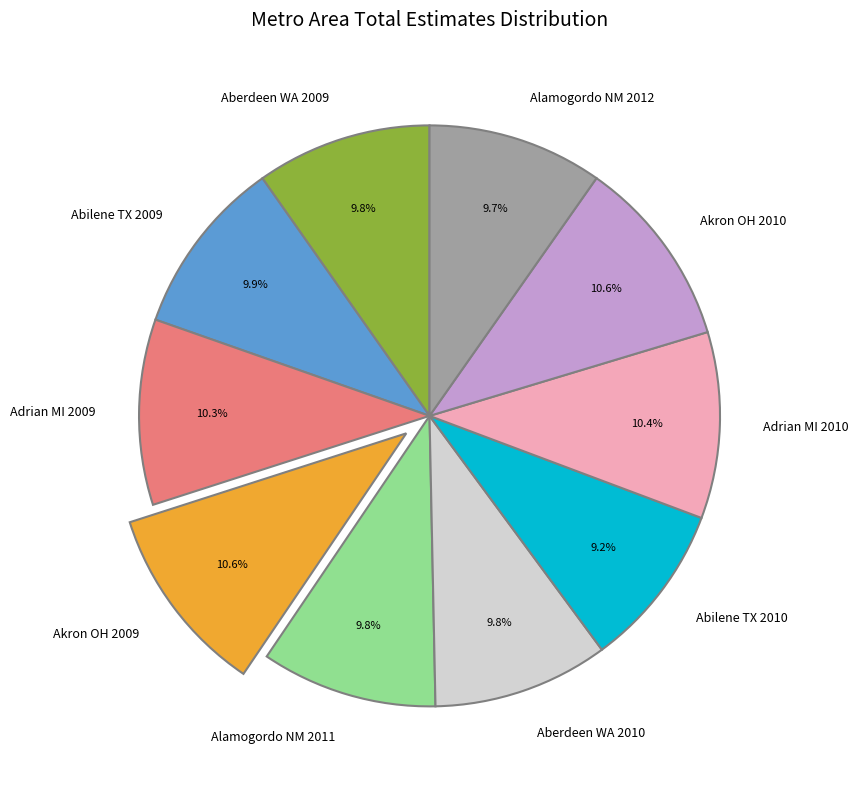

How many slices are in this pie chart?

10